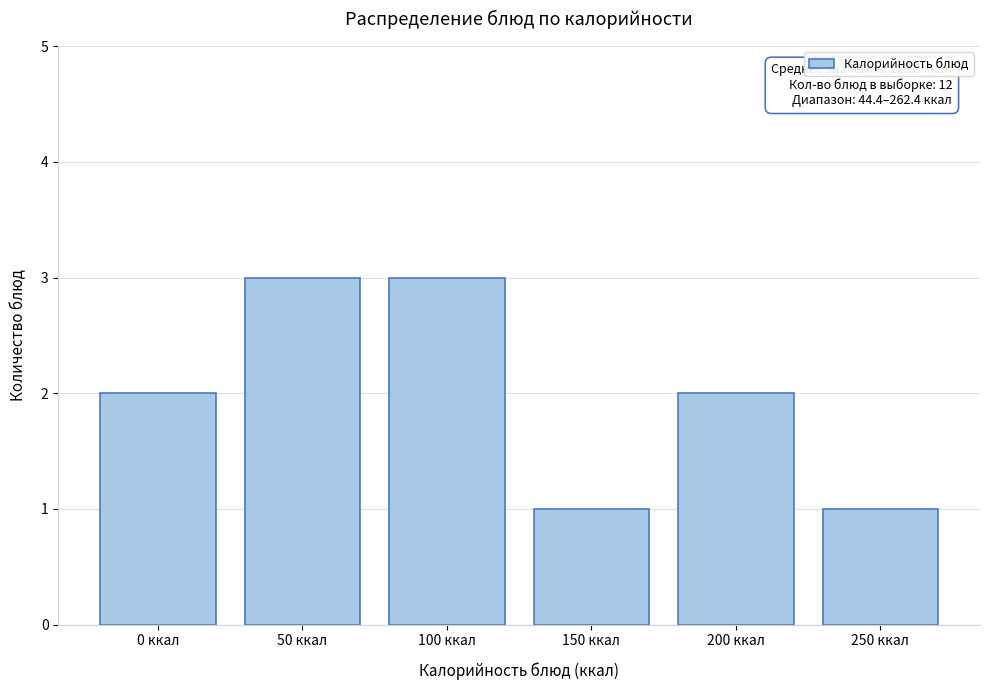

Reading left to right, transcribe all the data shown in this chart.

0 ккал=2	50 ккал=3	100 ккал=3	150 ккал=1	200 ккал=2	250 ккал=1